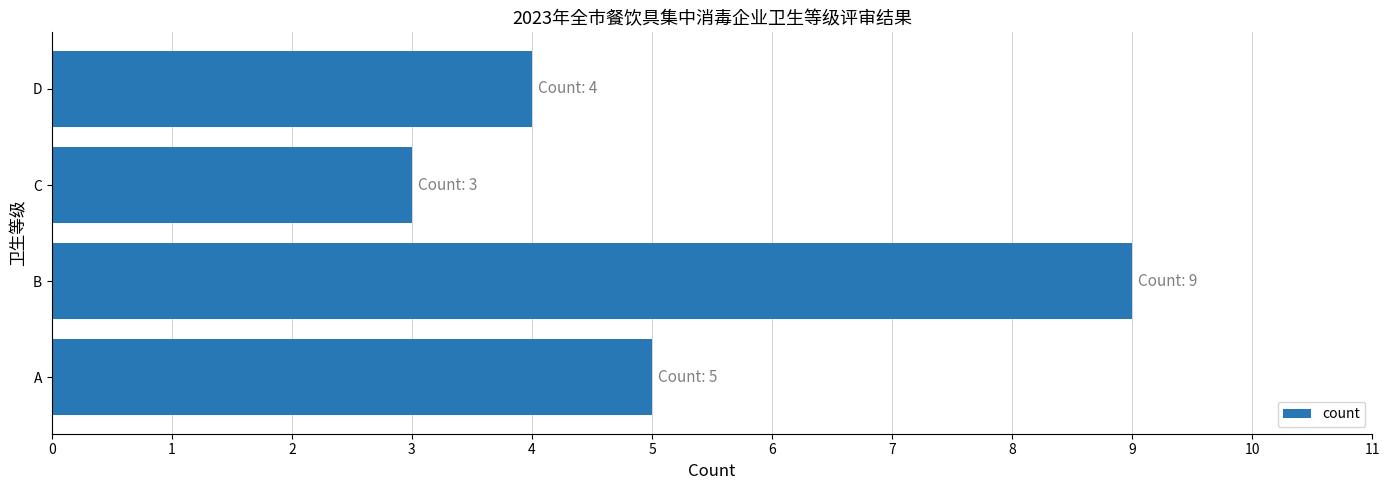

Count the number of categories in the chart.

4